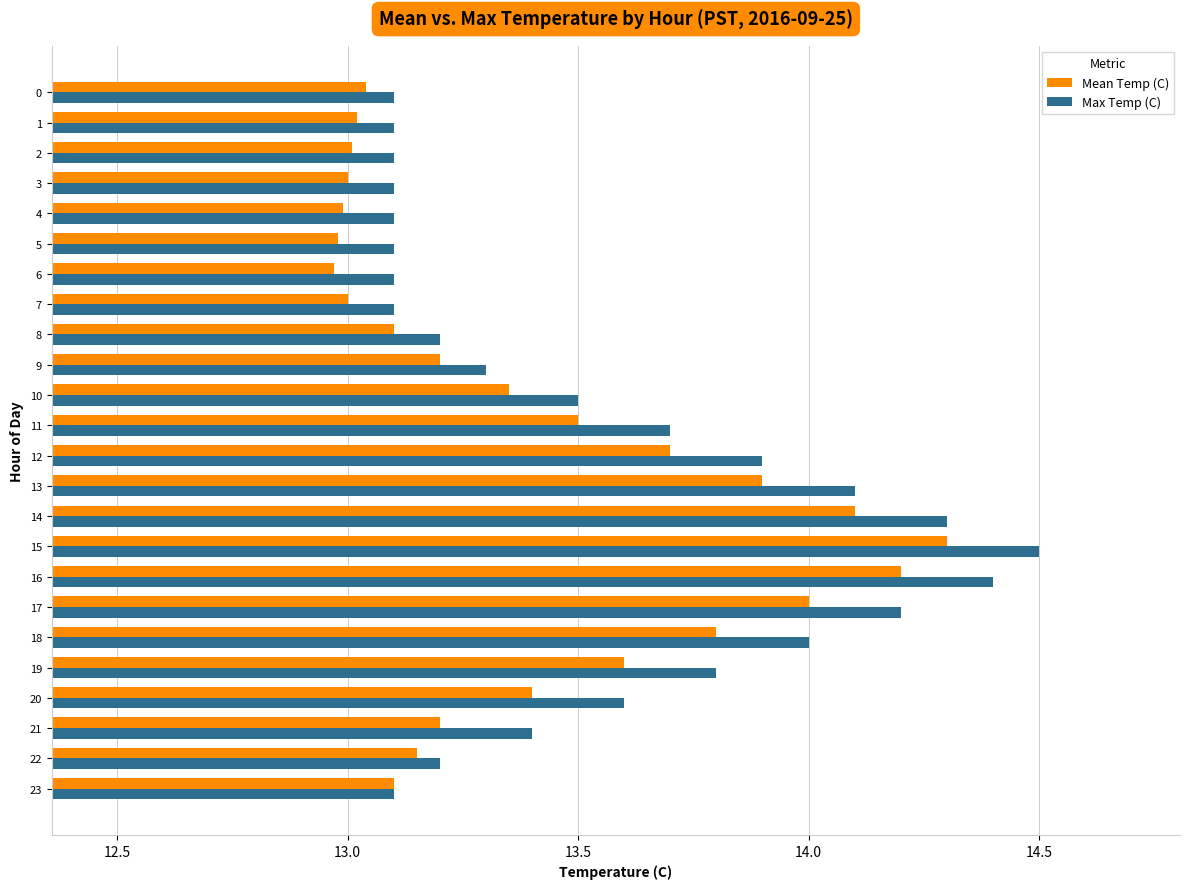

True or false: Max Temp (C) has a value of 14.3 at 14.

True